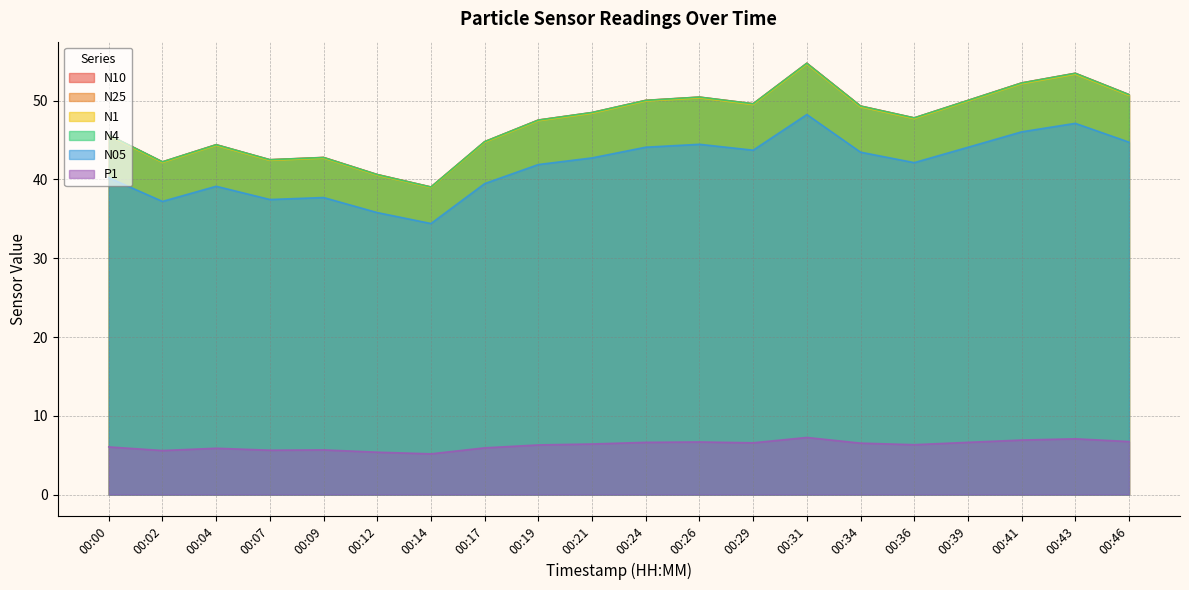

Which category has the highest value in the N10 series?

00:31